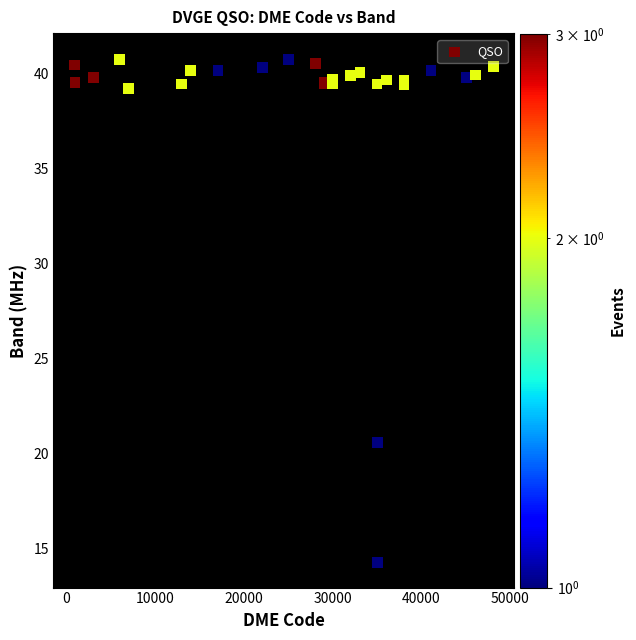

What Y value in the scatter plot is closest to 27?

20.6